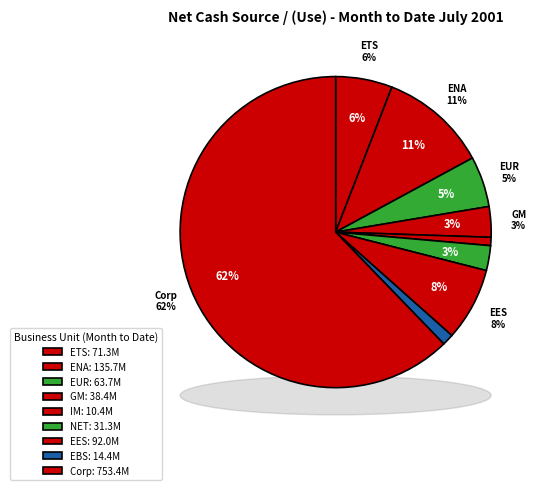

Rank the categories by value from lowest to highest.

Industrial Markets, Enron Broadband Services, Networks, Global Markets, Europe, Enron Transportation Services, Enron Energy Services, Enron North America, Corp